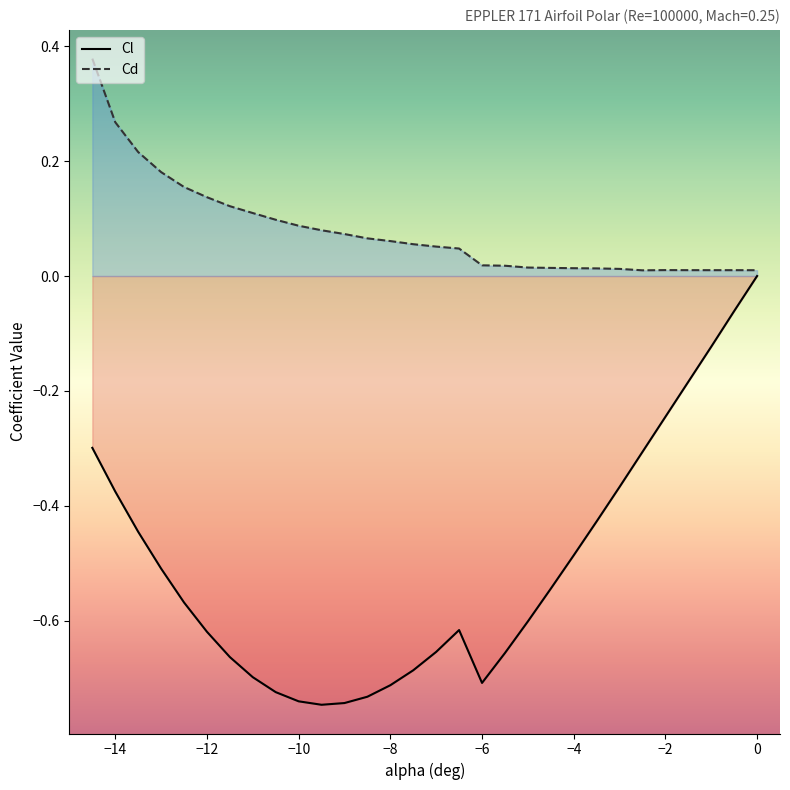

Count the number of categories in the chart.

30